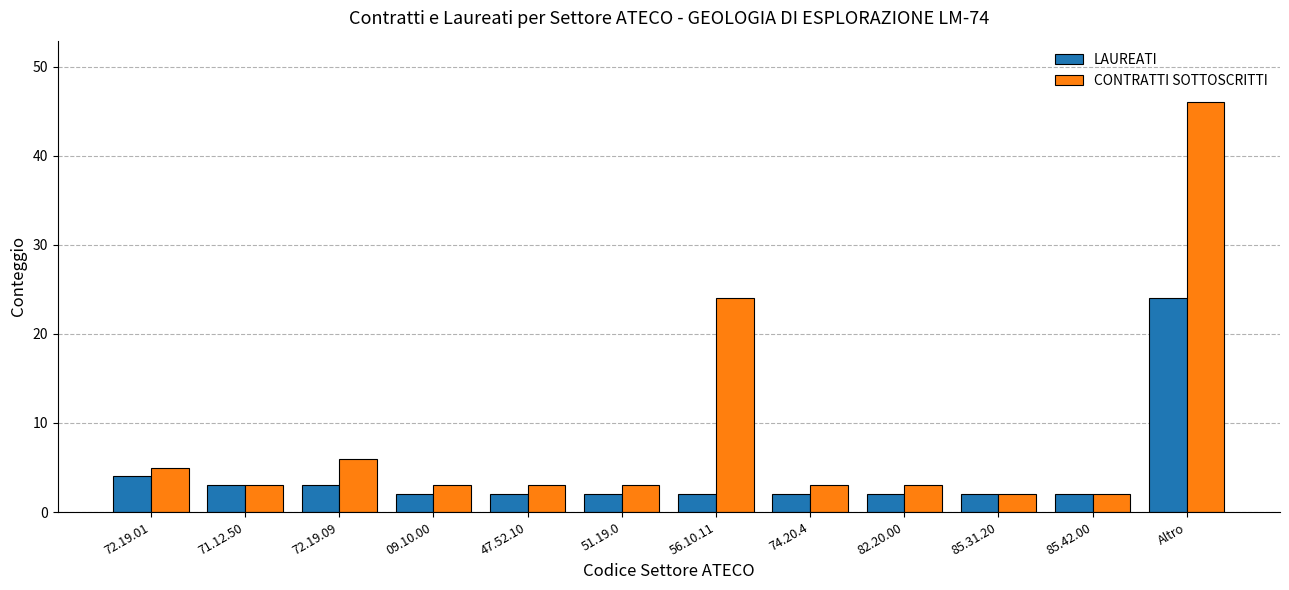

Is the value of LAUREATI at 85.42.00 greater than the value of CONTRATTI SOTTOSCRITTI at 51.19.0?

No